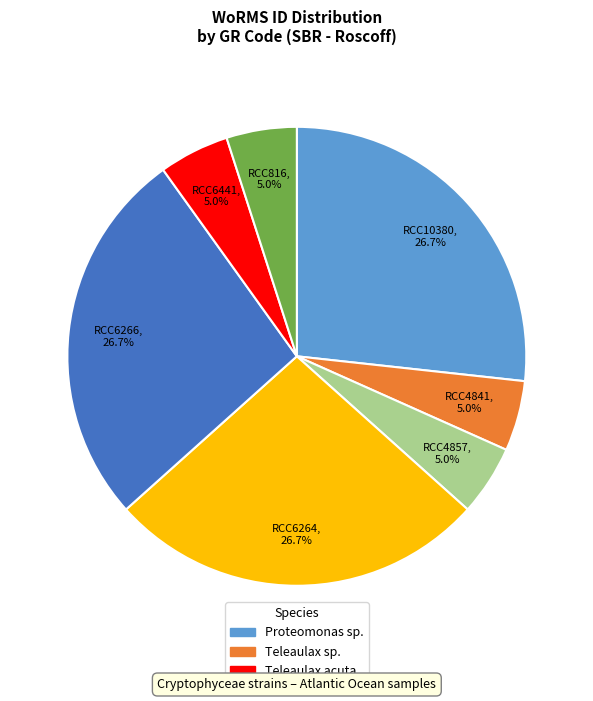

Is there any slice that represents more than half of the pie?

No